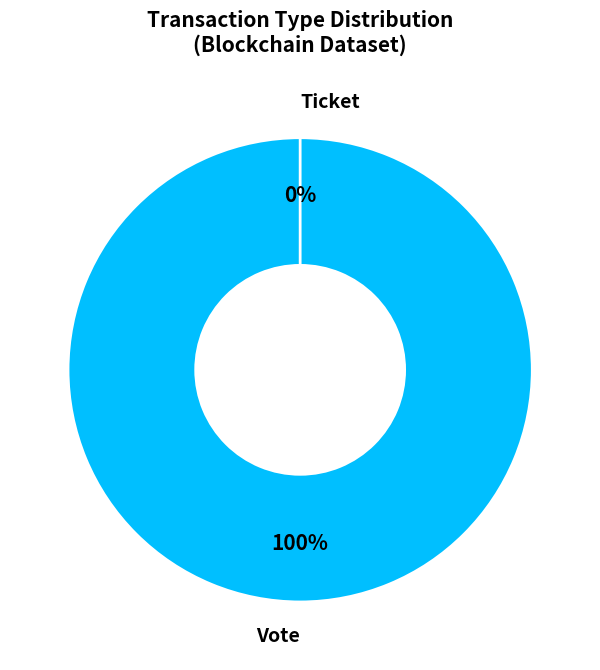

Which slice represents more than half of the pie?

Vote